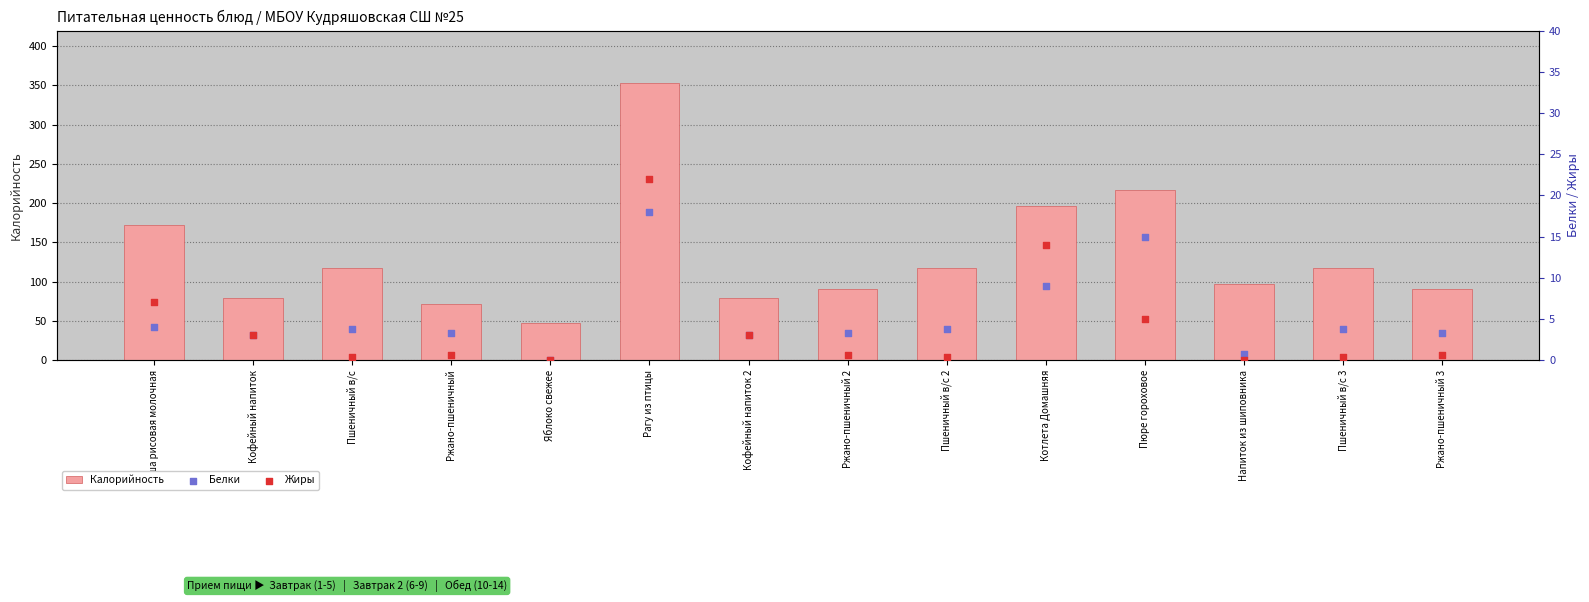

Which series has the largest Y range (max minus min)?

Калорийность